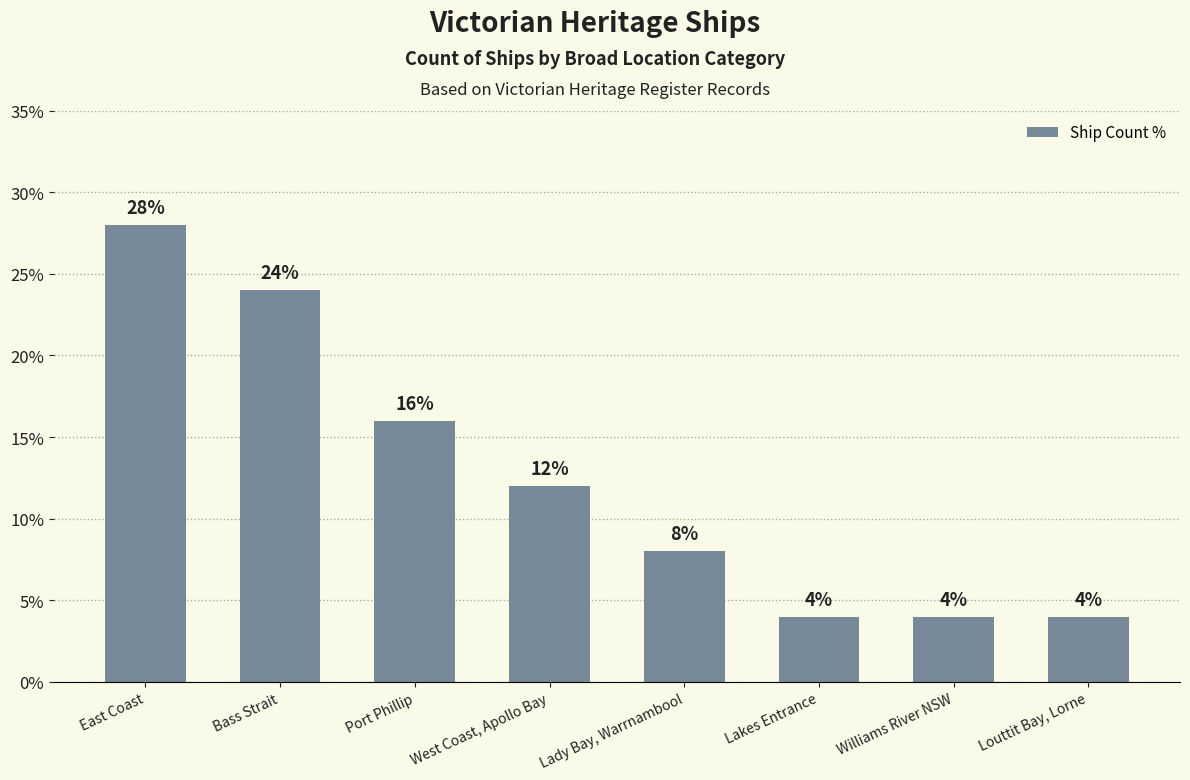

What is the sum of the values at Louttit Bay, Lorne and Williams River NSW?

8.0